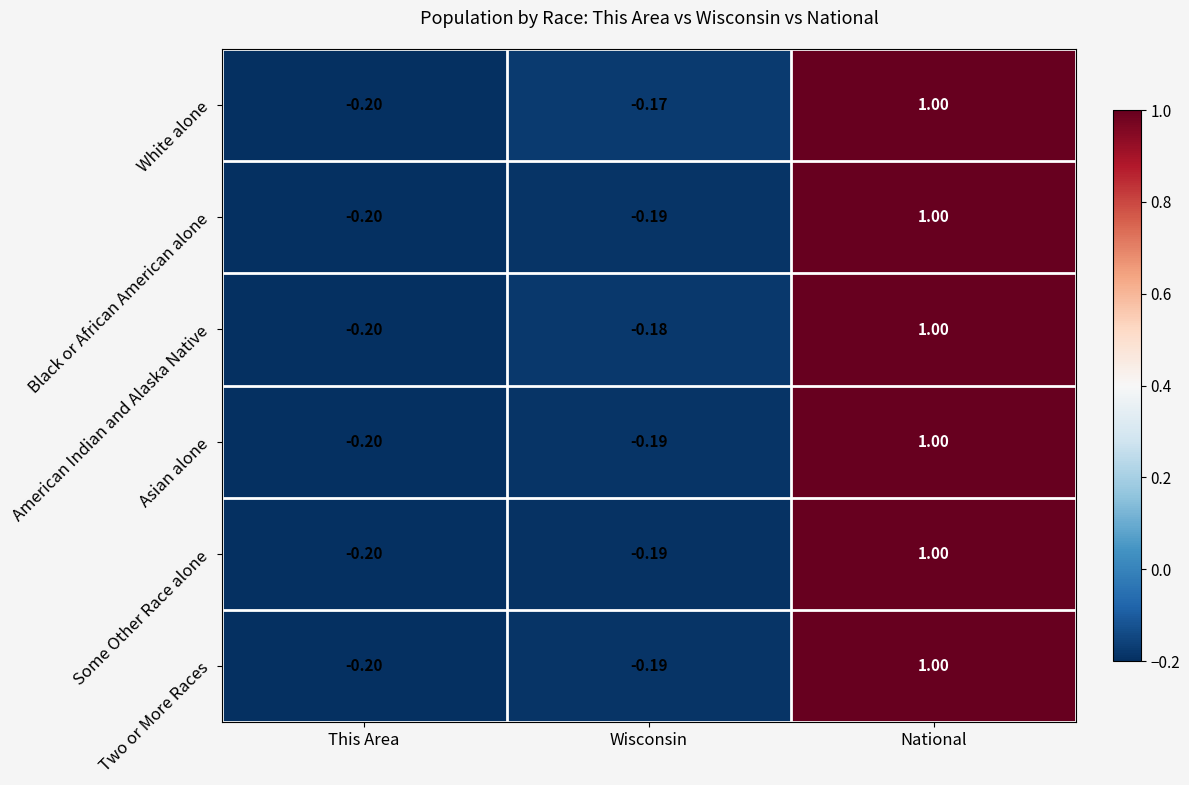

Where does the Black or African American alone series first go above 0?

National